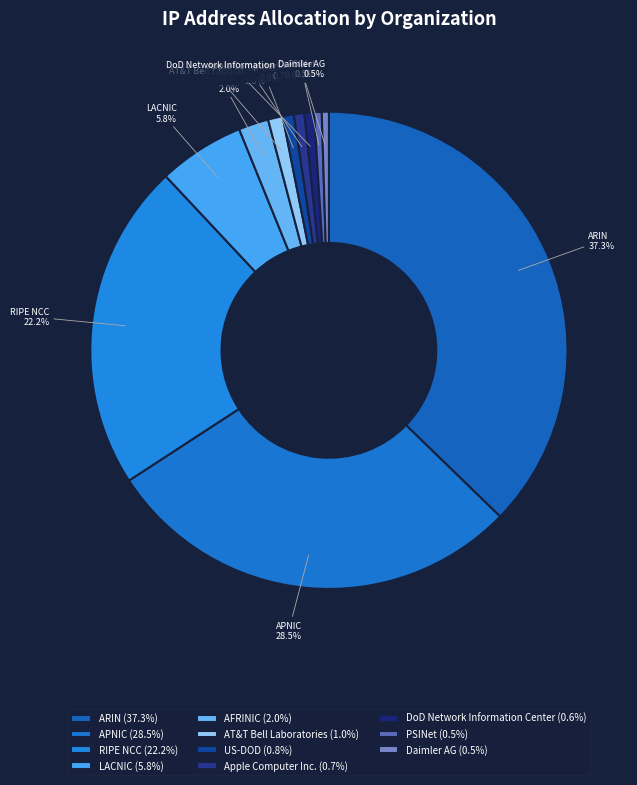

Which has a higher value, APNIC or US-DOD?

APNIC